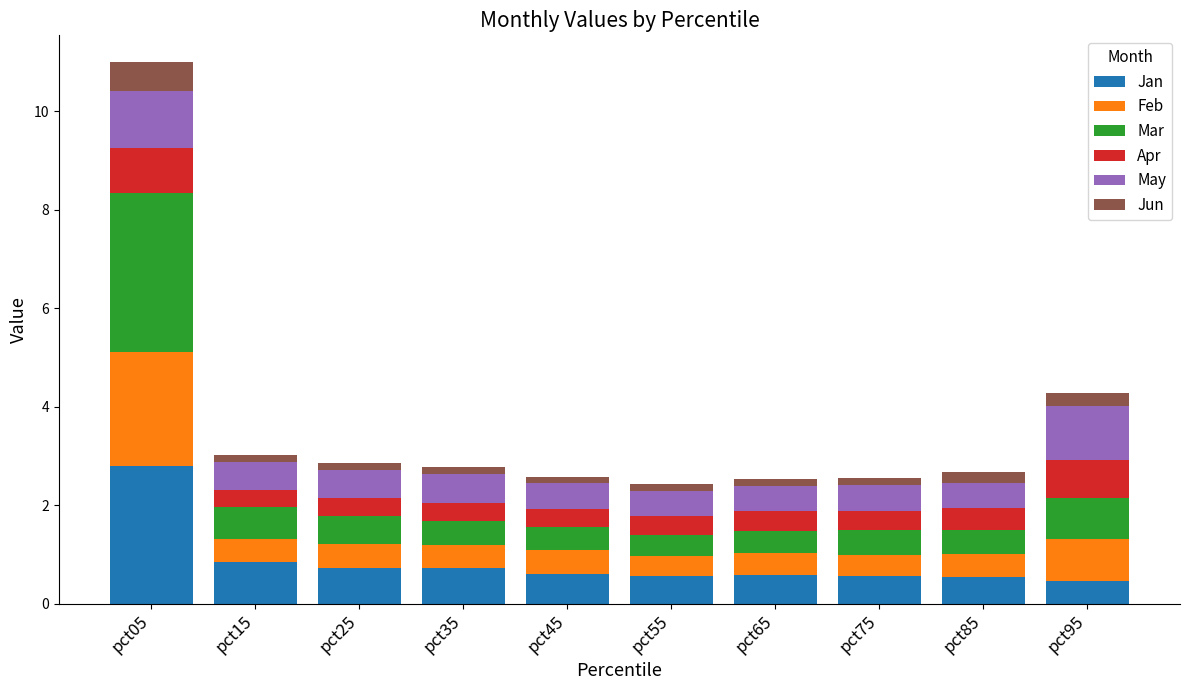

At which category is the sum across all series the highest?

pct05